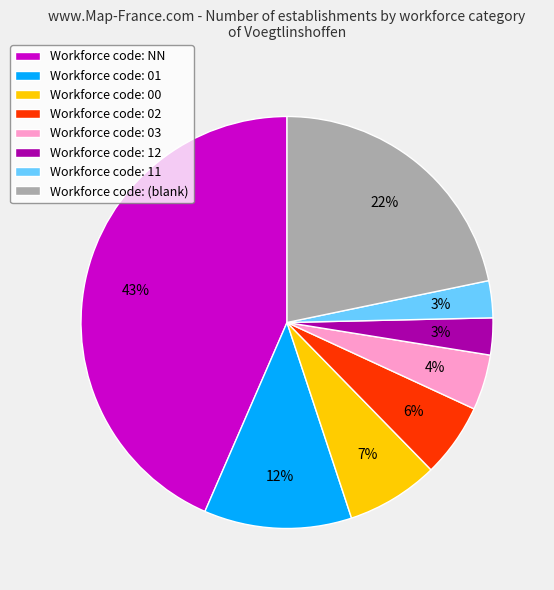

Is the sum of Workforce code: (blank) and Workforce code: 11 greater than half?

No